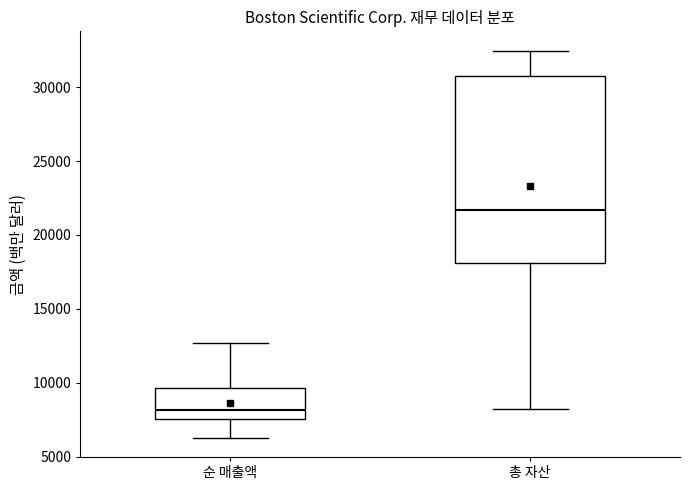

Where does the lower whisker of the box for 순 매출액 end on the y-axis? The values are not printed on the chart, so give them approximately, as read against the axis.

6500